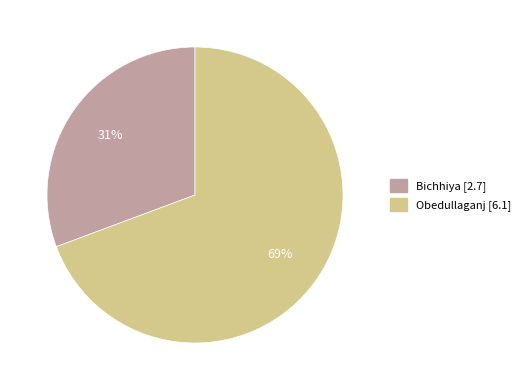

Which slice represents more than half of the pie?

Obedullaganj